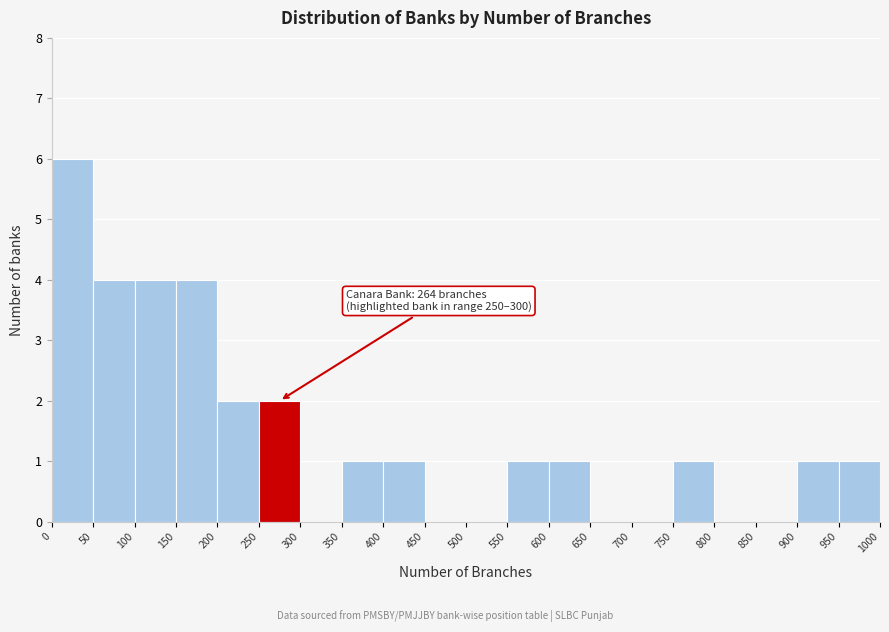

Which range on the x-axis has the tallest bar?

0 to 50